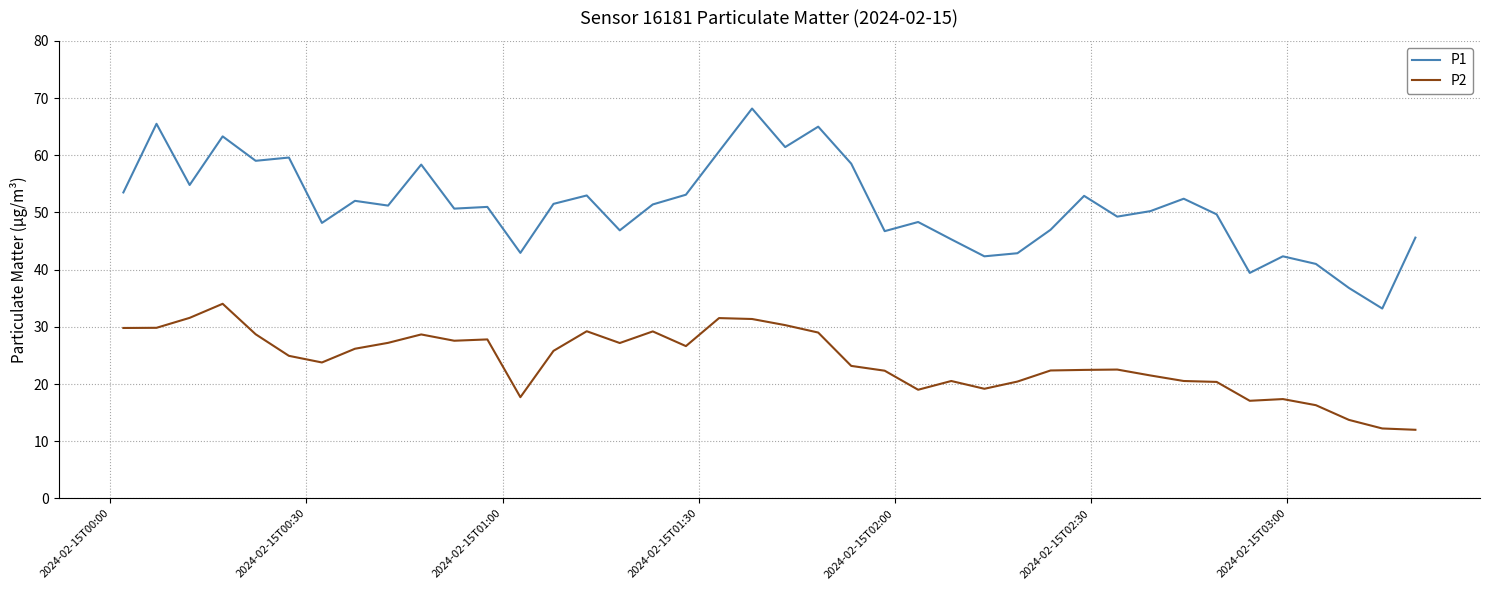

Rank the series by their maximum value, from highest to lowest.

P1, P2